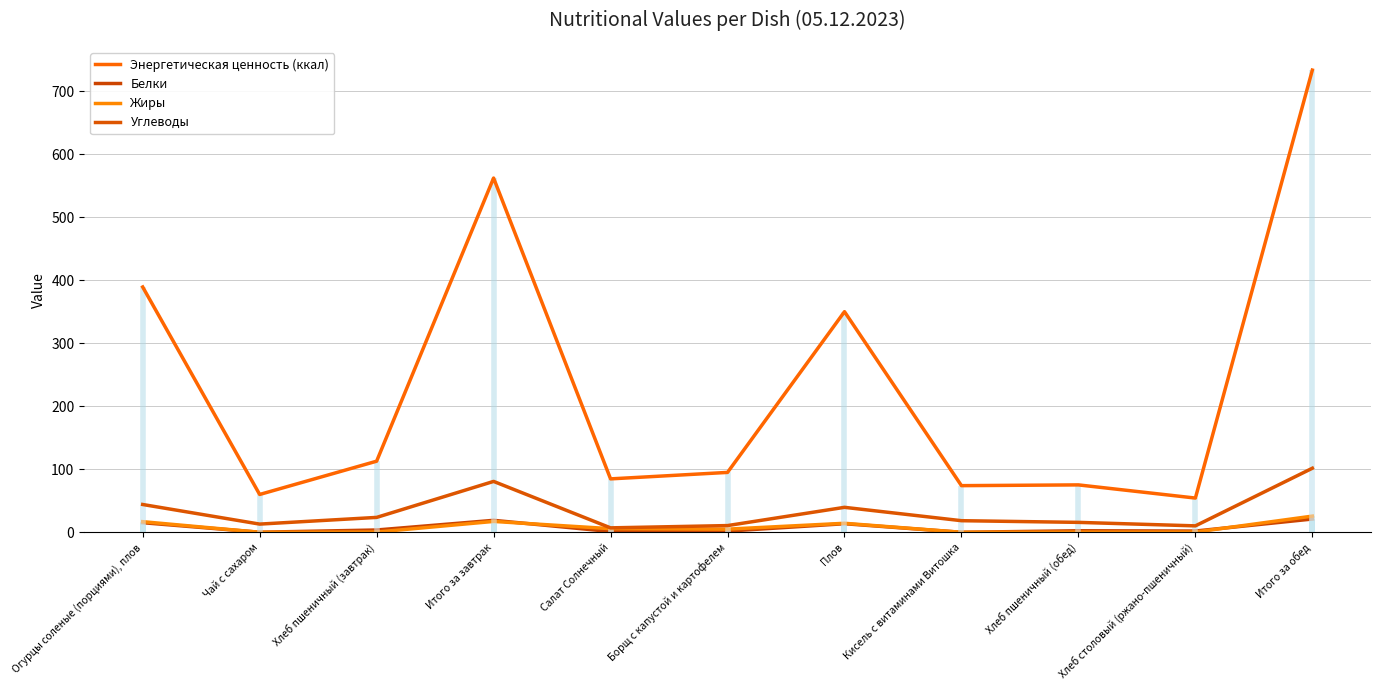

True or false: Энергетическая ценность (ккал) and Углеводы intersect in this chart.

False